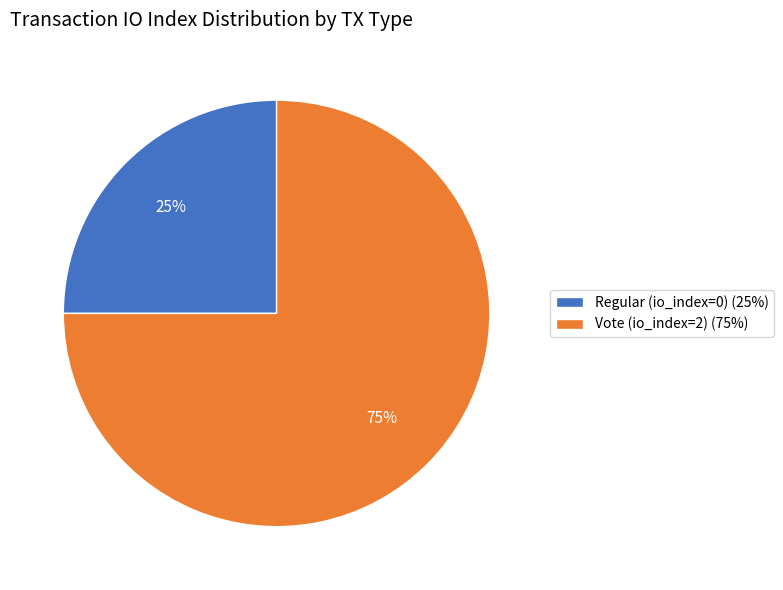

True or false: Regular (io_index=0) accounts for 1% of the total.

False